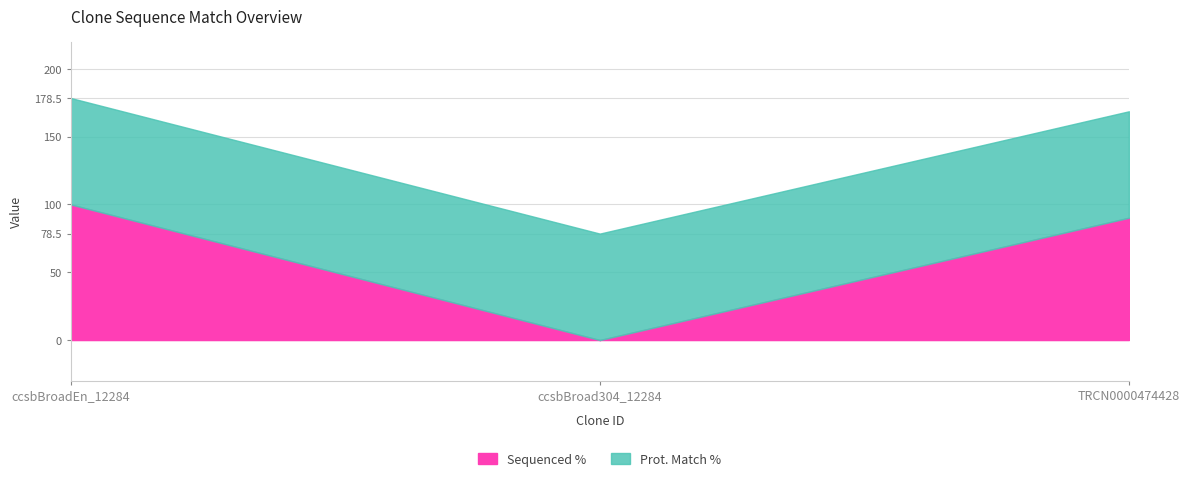

What is the spread (max minus min) of values at ccsbBroad304_12284?

78.5